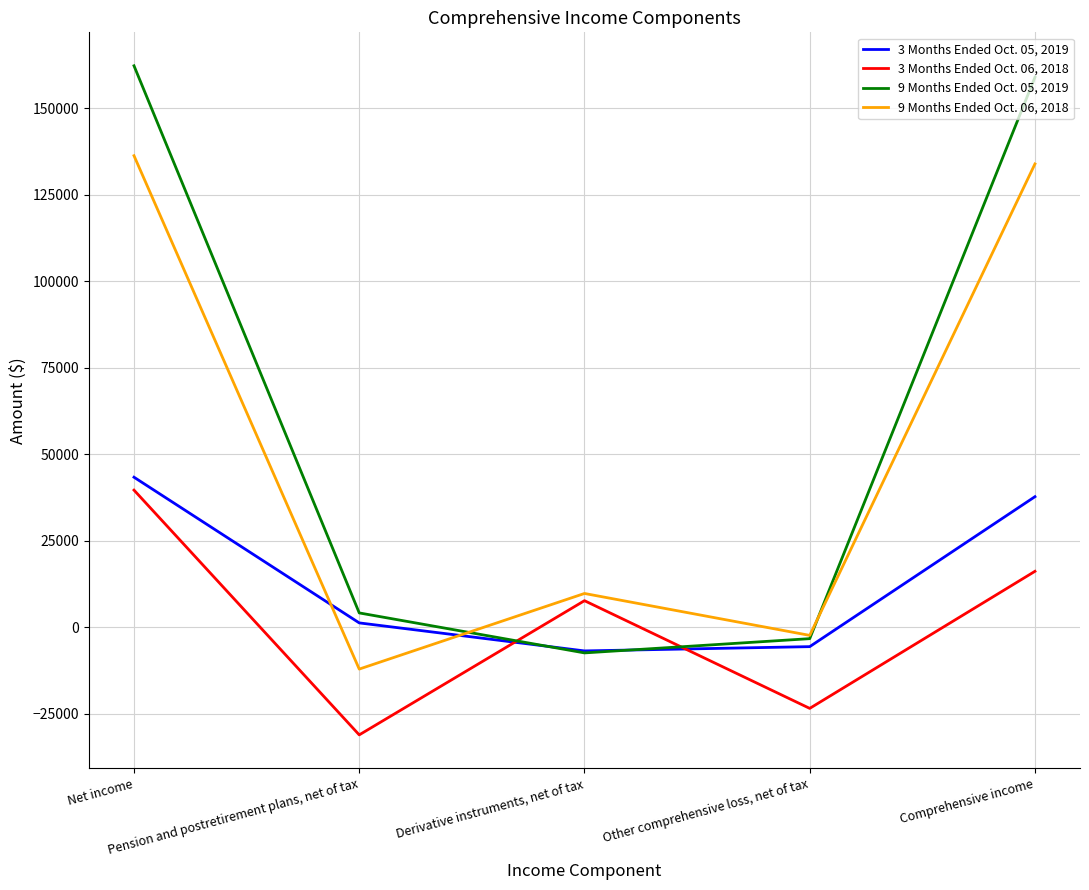

What is the sum of all 3 Months Ended Oct. 05, 2019 values?

69829